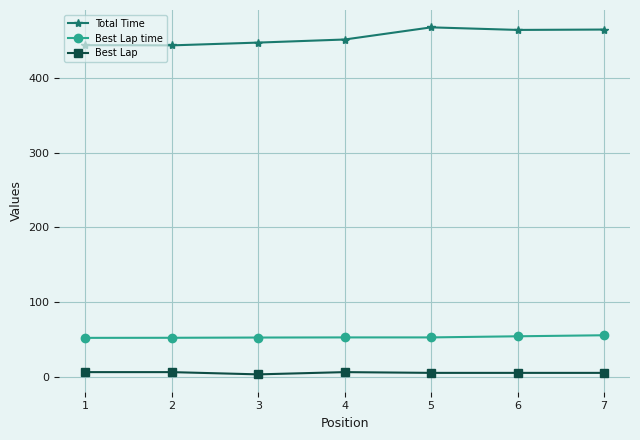

What is the total value across all series at 2?

502.8